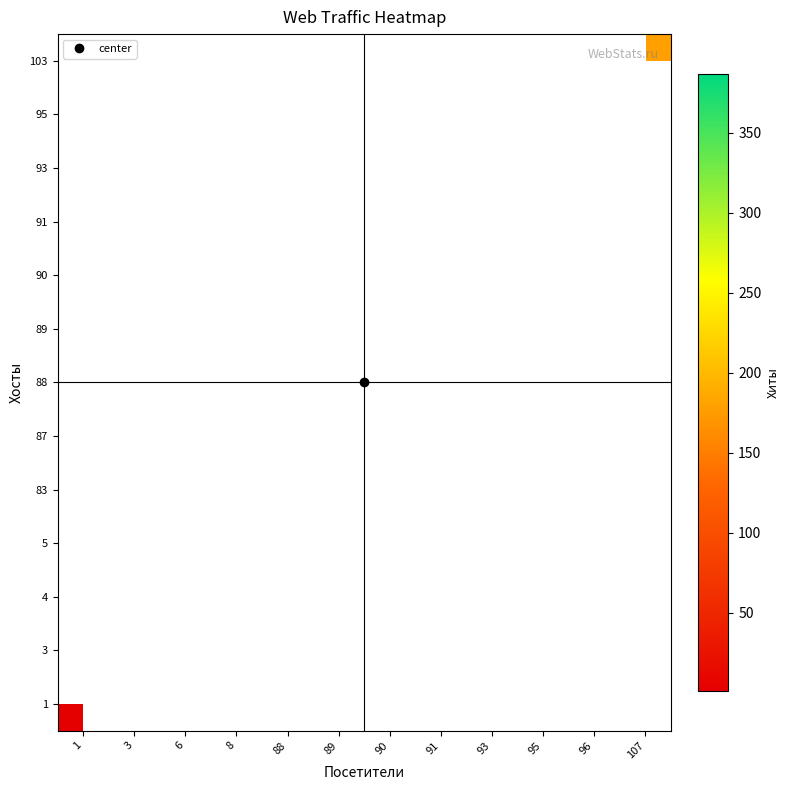

Count the number of categories in the chart.

12